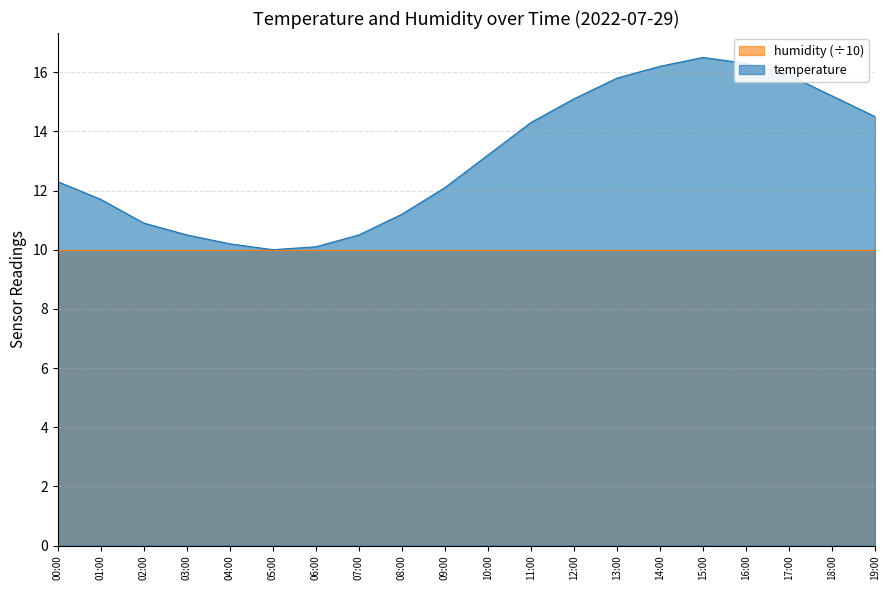

Rank the categories by value from highest to lowest.

15:00, 16:00, 14:00, 17:00, 13:00, 18:00, 12:00, 19:00, 11:00, 10:00, 00:00, 09:00, 01:00, 08:00, 02:00, 03:00, 07:00, 04:00, 06:00, 05:00